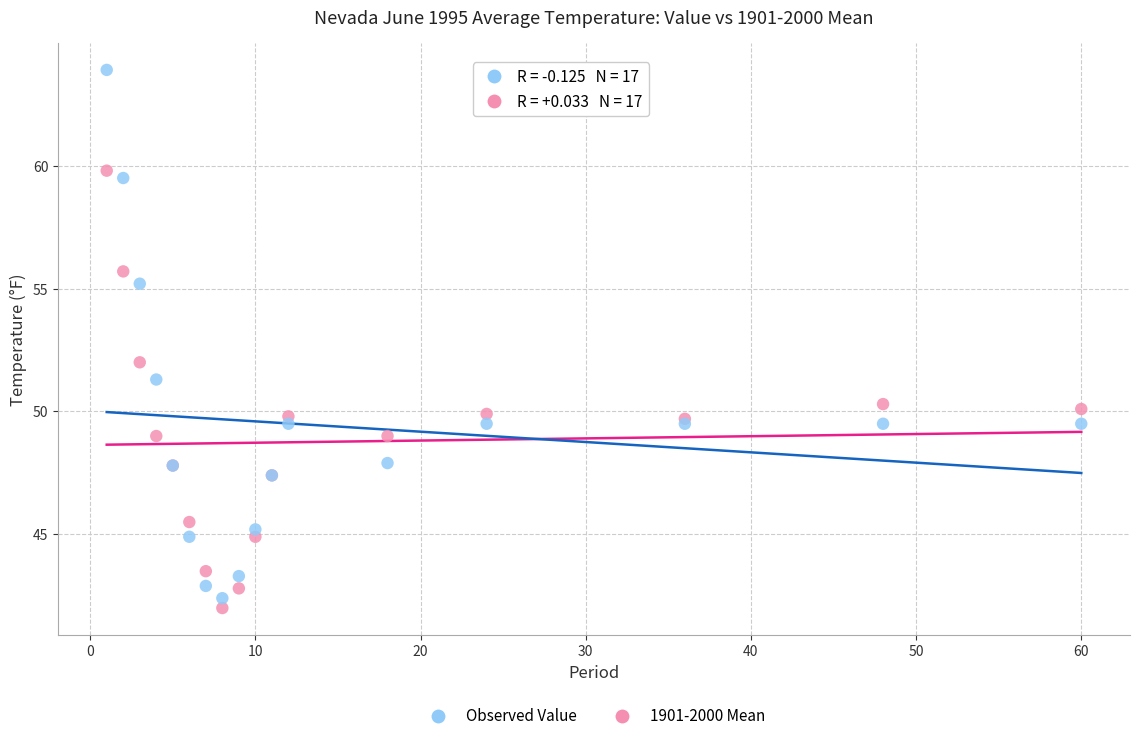

In the 1901-2000 Mean series, what Y value is closest to 53?

51.3